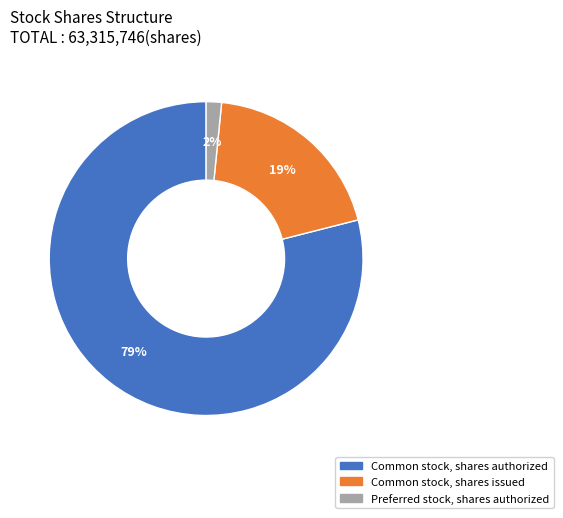

Between Common stock, shares authorized and Preferred stock, shares authorized, which is larger?

Common stock, shares authorized